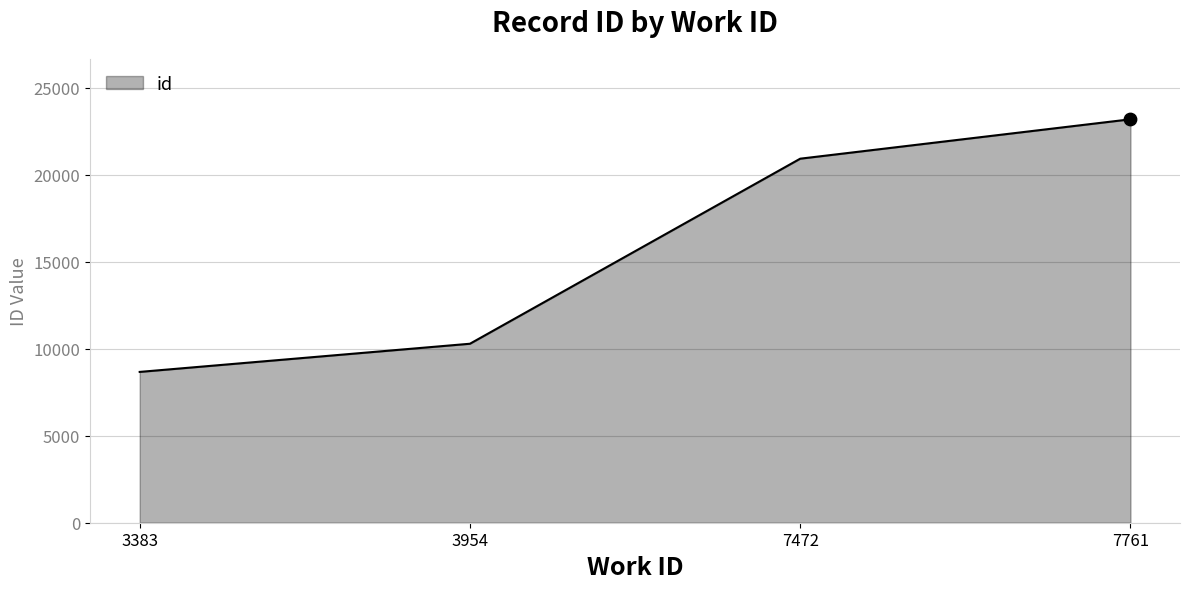

Between 3383 and 7761, which is larger?

7761